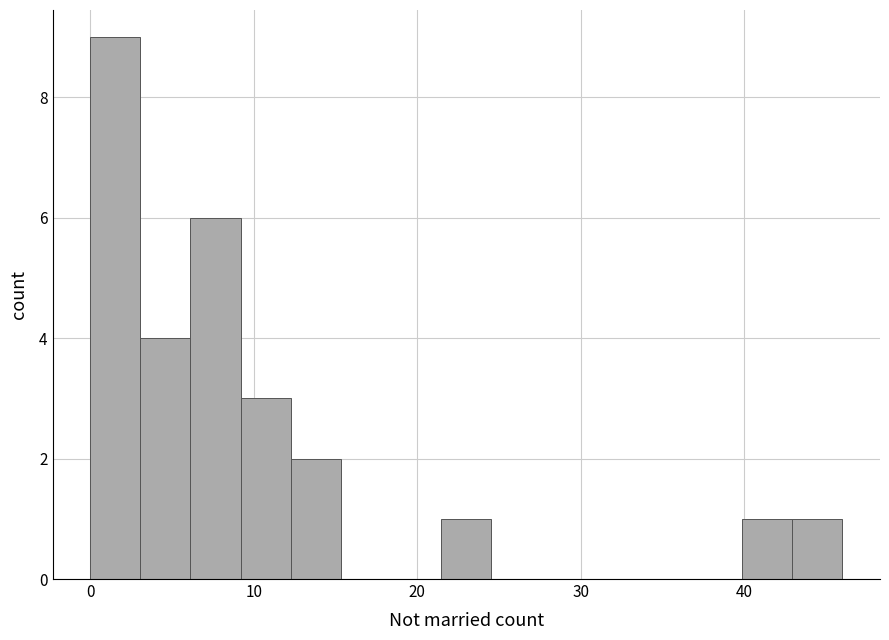

Around what value on the x-axis is the tallest bar? Give the approximate position of its centre, as read against the axis.

2